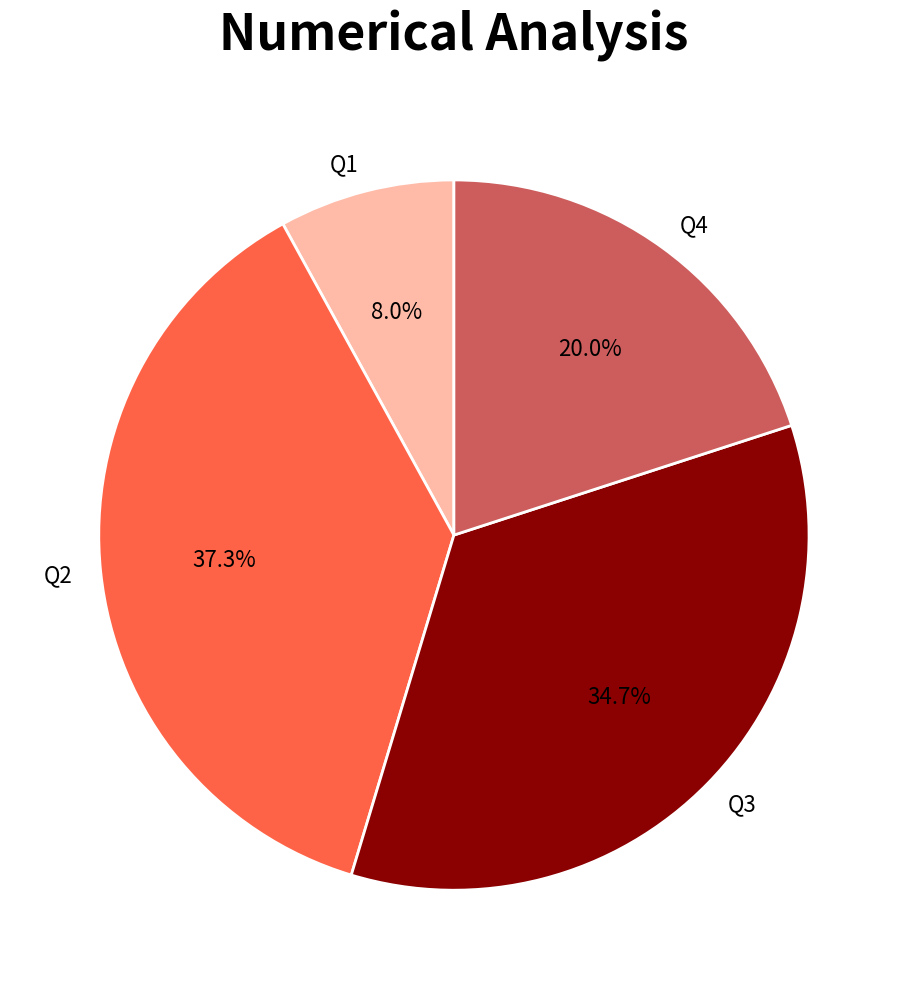

What percentage is NOT represented by Q2?

62.7%